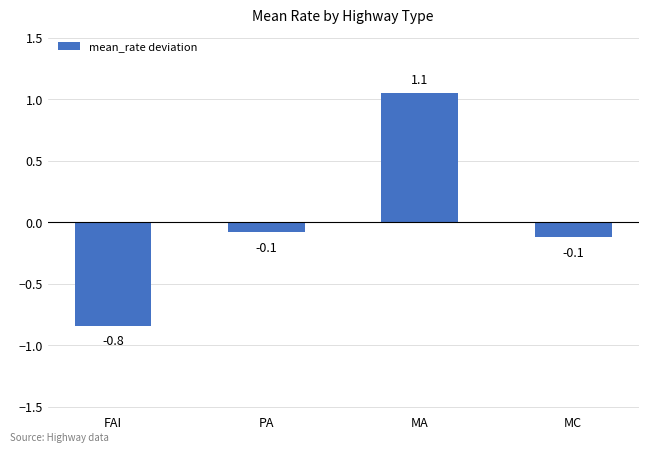

What is the label of the 1st bar from the left?

FAI